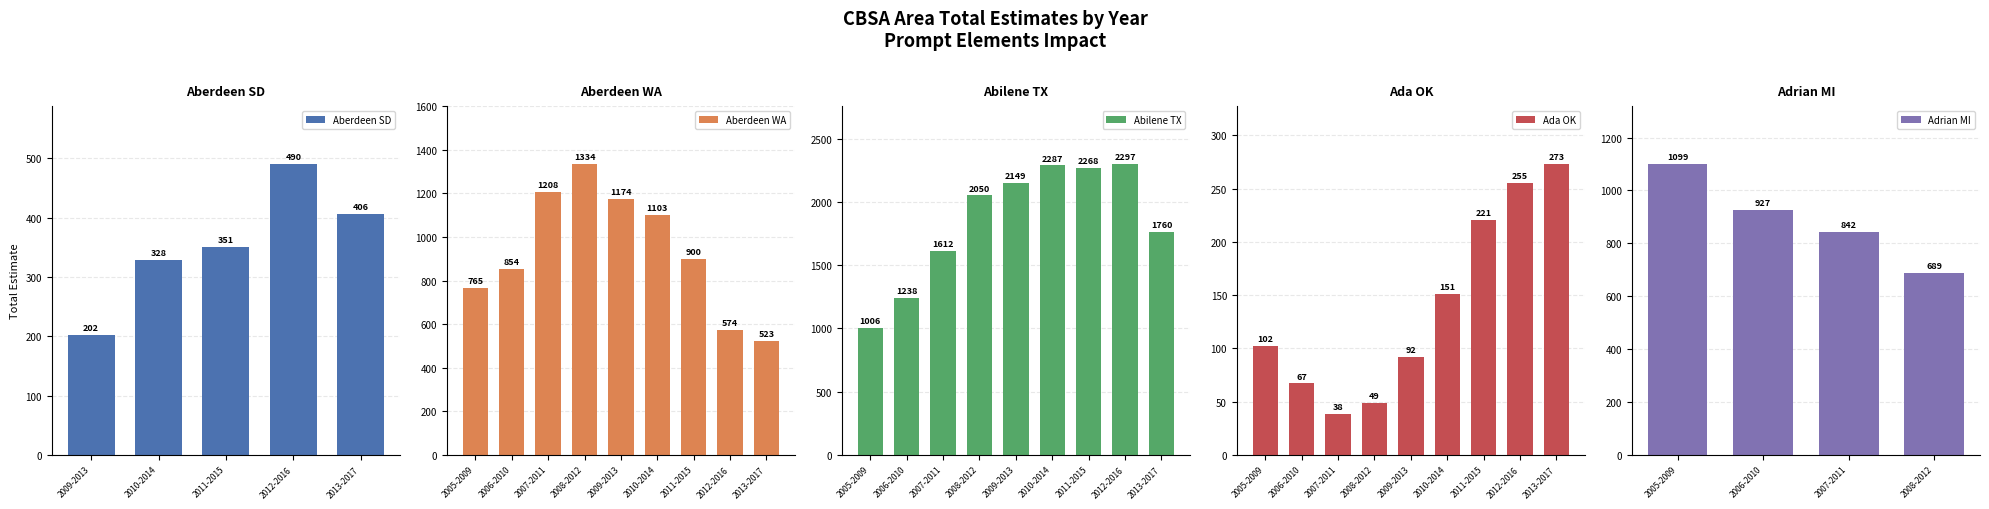

True or false: total_est has a value of 23.8 at 2007-2011.

False